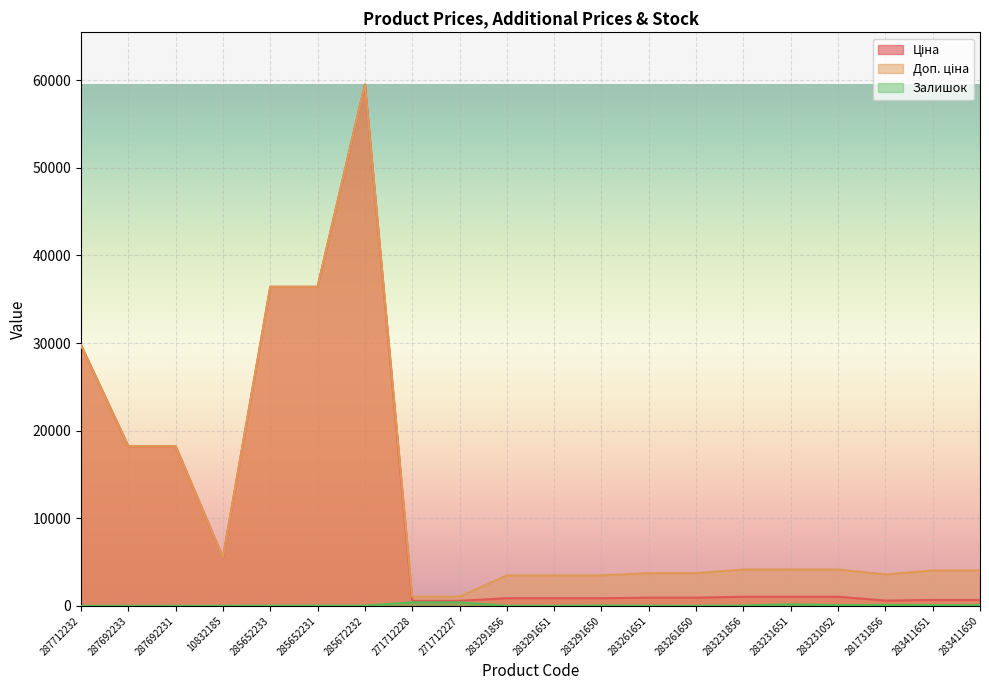

The Доп. ціна series shows 4145.9 at 283231651. True or false?

True